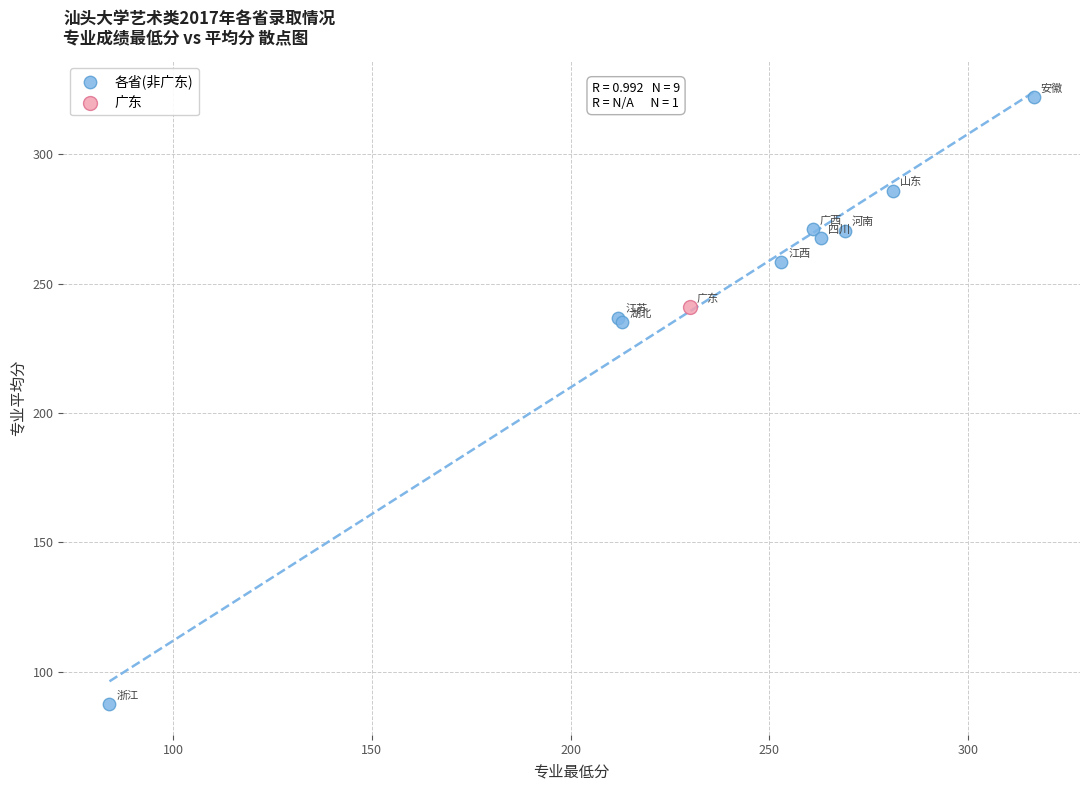

What are all the series names shown in the legend?

各省(非广东), 广东